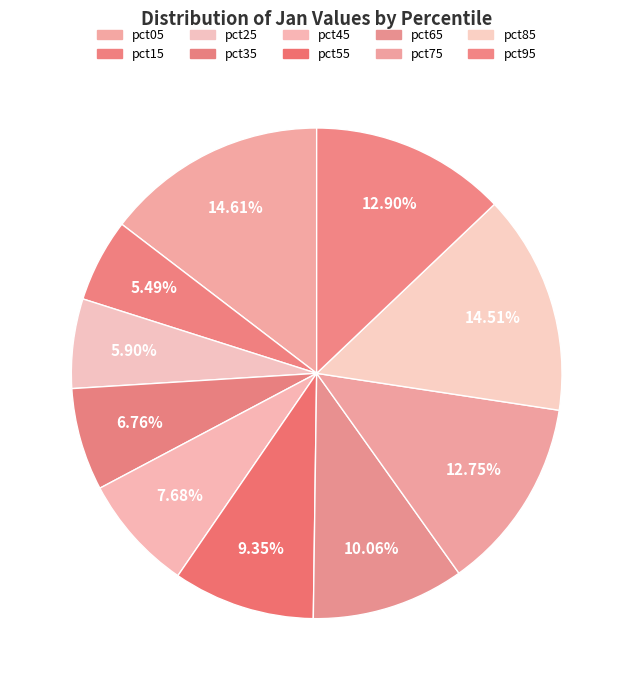

Is there a majority slice in this chart?

No